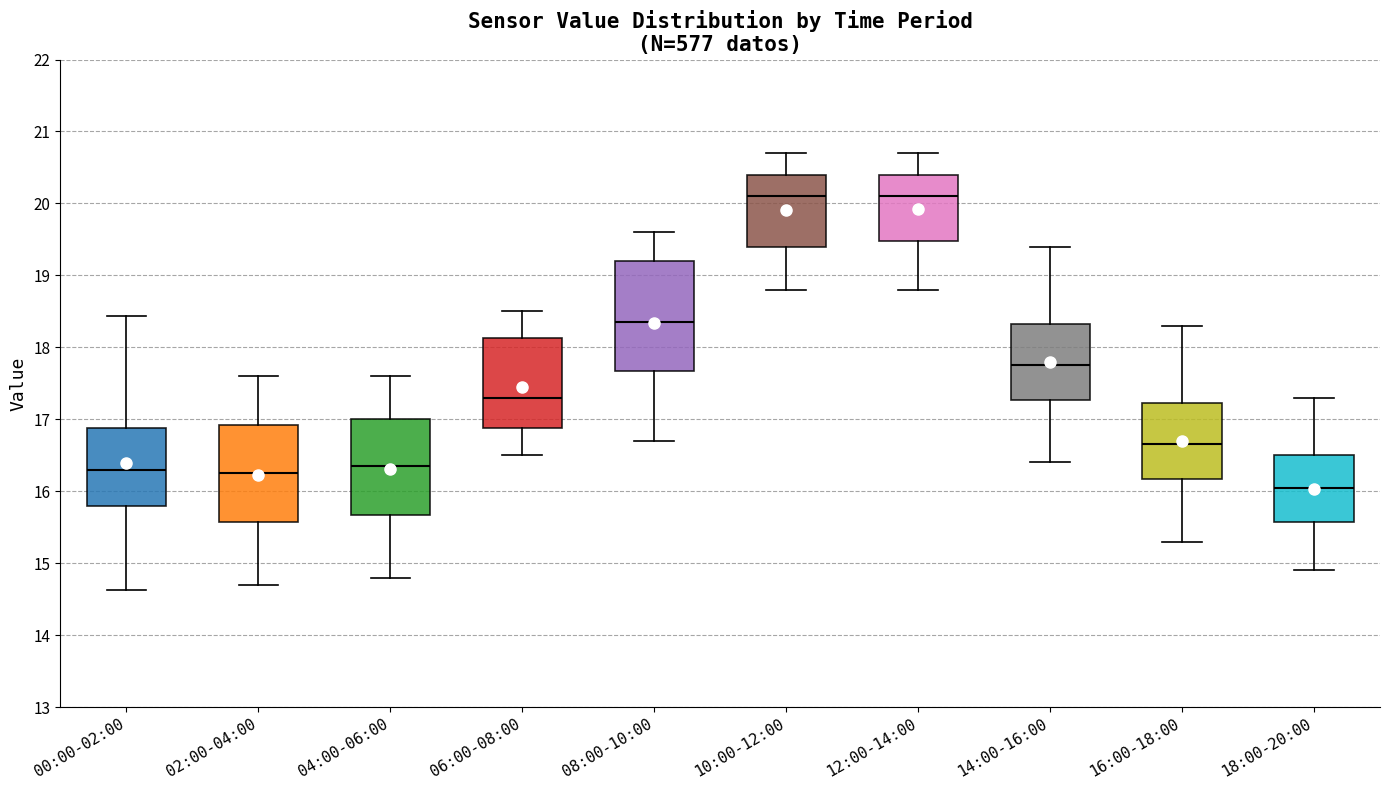

Where does the lower whisker of the box for 02:00-04:00 end on the y-axis? The values are not printed on the chart, so give them approximately, as read against the axis.

14.7